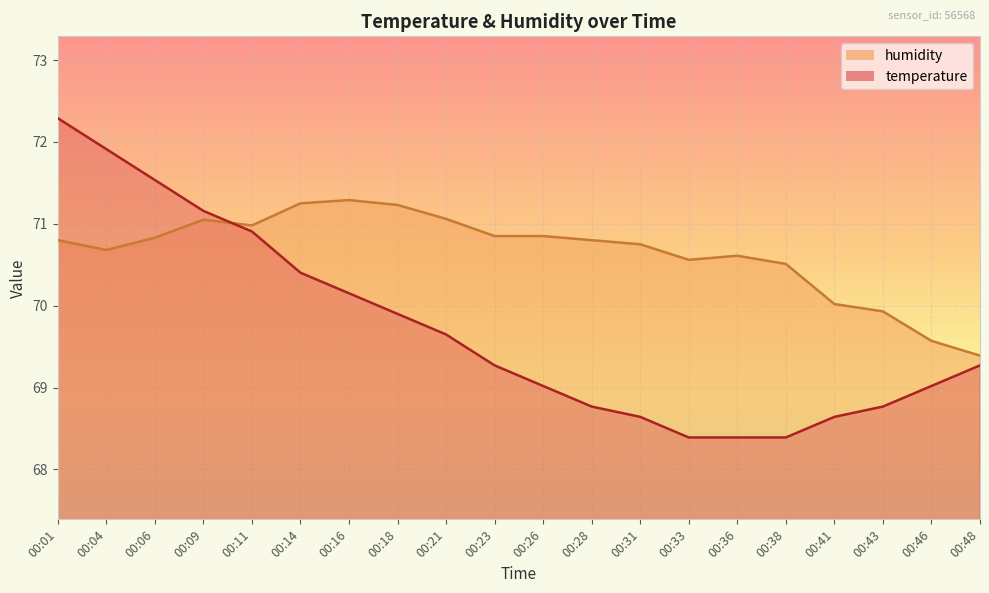

Reading left to right, extract all data points from this chart.

temperature: 72.3	71.9	71.5	71.2	70.9	70.4	70.2	69.9	69.6	69.3	69.0	68.8	68.6	68.4	68.4	68.4	68.6	68.8	69.0	69.3
humidity: 70.8	70.7	70.8	71.0	71.0	71.2	71.3	71.2	71.1	70.8	70.8	70.8	70.8	70.6	70.6	70.5	70.0	69.9	69.6	69.4